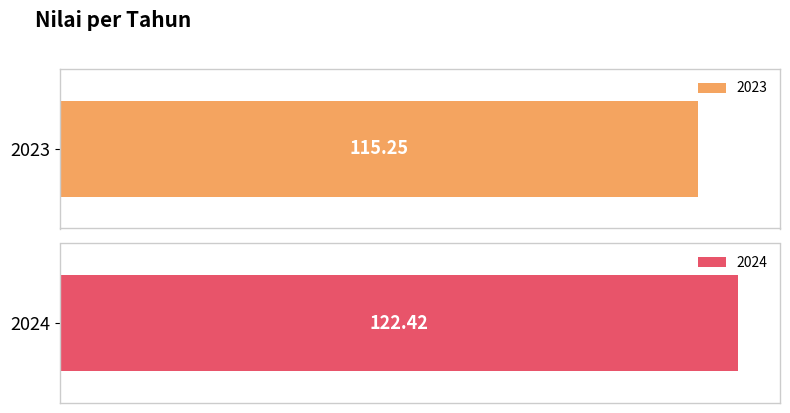

List the labels in order of value, smallest first.

2023, 2024